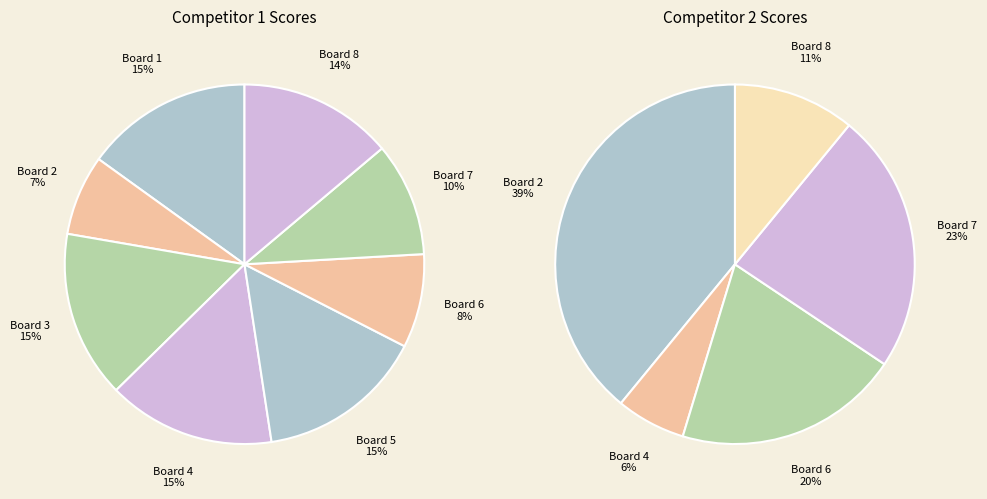

Combined, what portion of the pie is Board 1 and Board 4?

30.1%